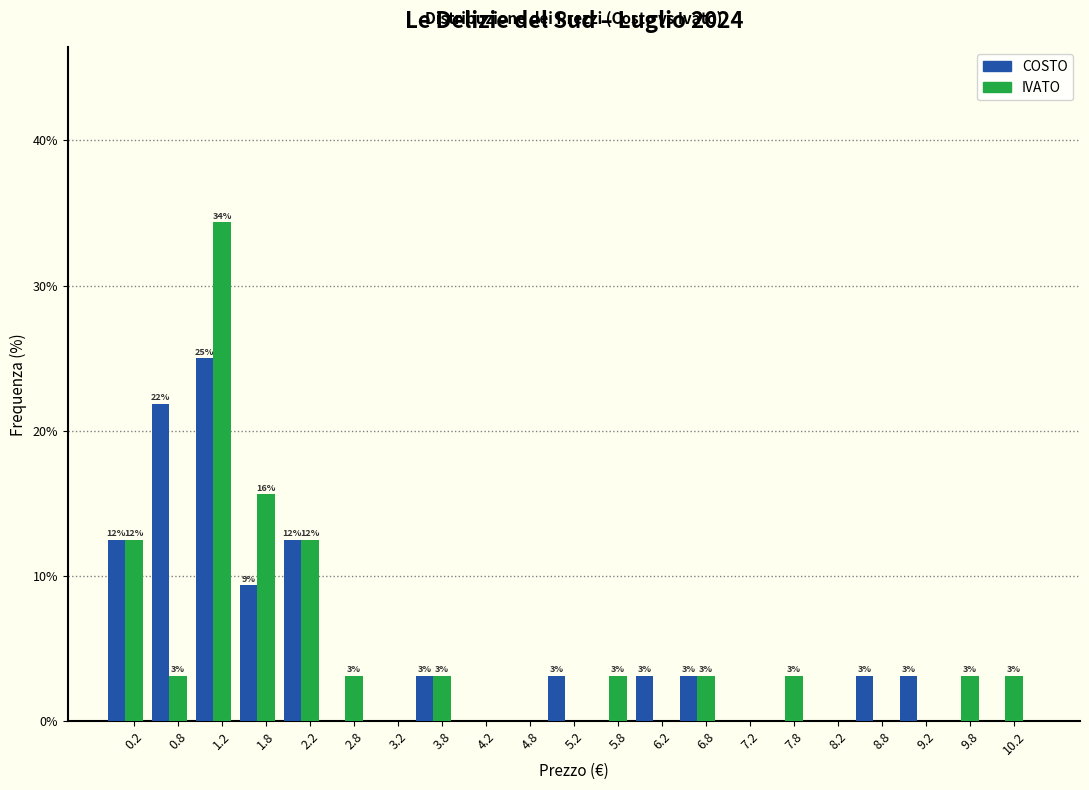

What are all the series names shown in the legend?

COSTO, IVATO